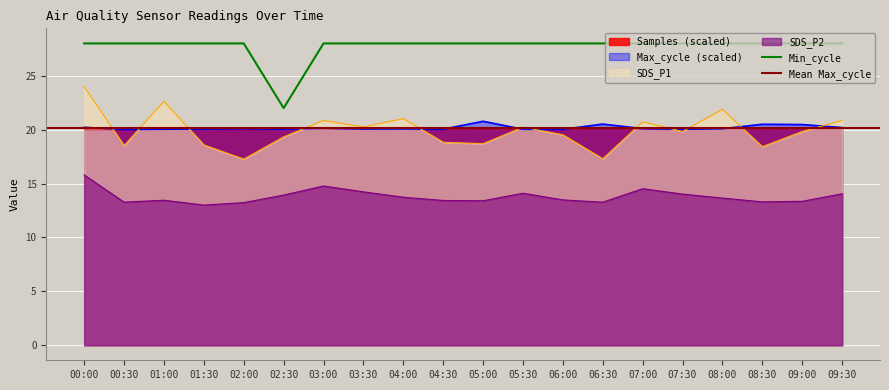

True or false: Samples and Min_cycle intersect in this chart.

False